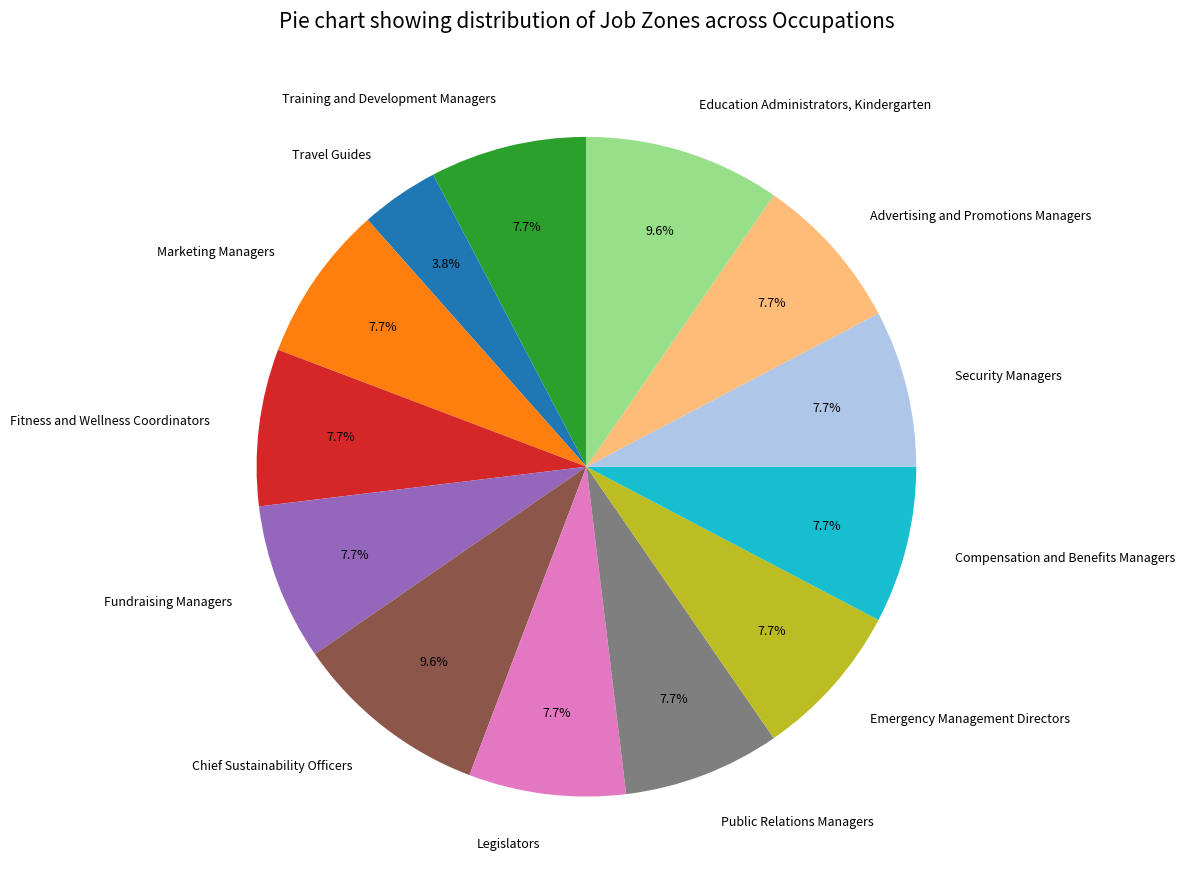

To the nearest percent, what is the difference between the largest and smallest slice percentages?

6%